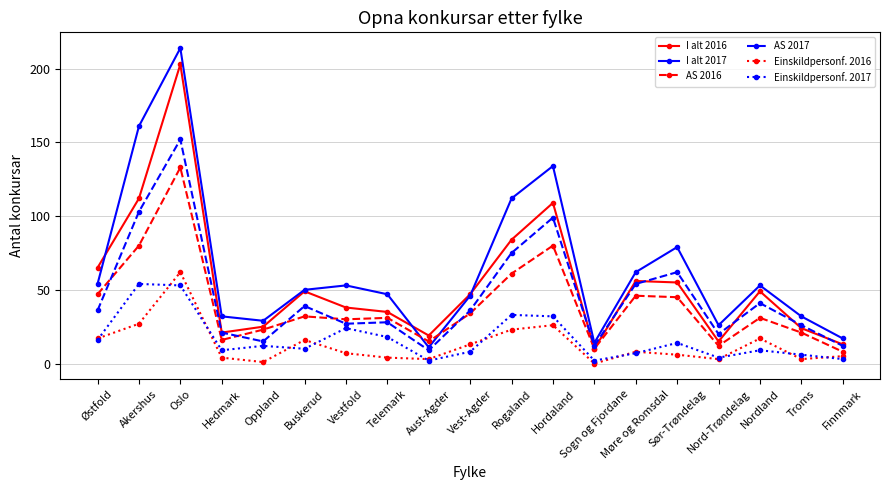

What is the average value of the AS 2016 series?

40